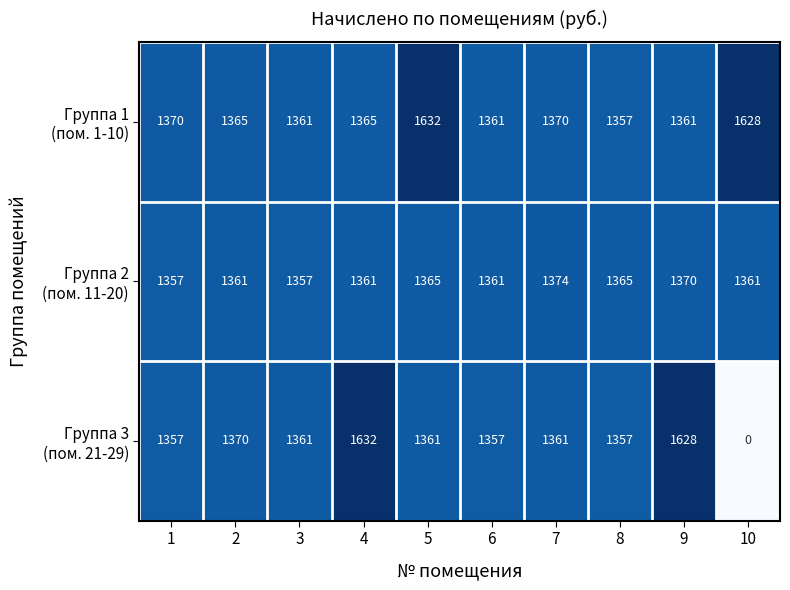

What is the difference between the highest and lowest values at 6?

4